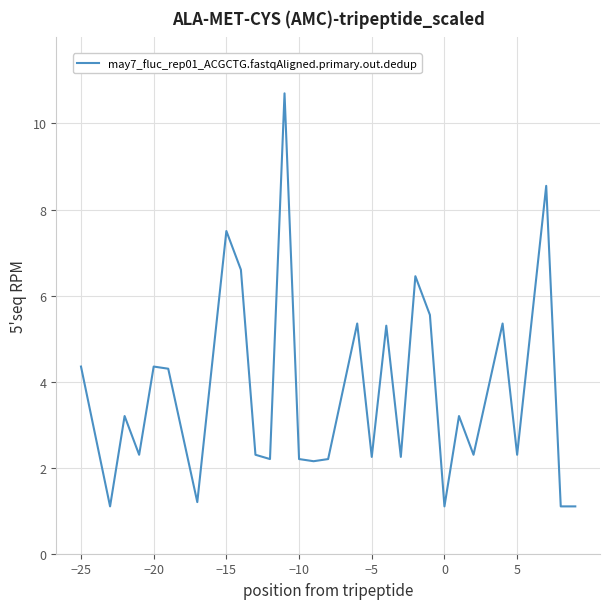

What is the average value?

3.8